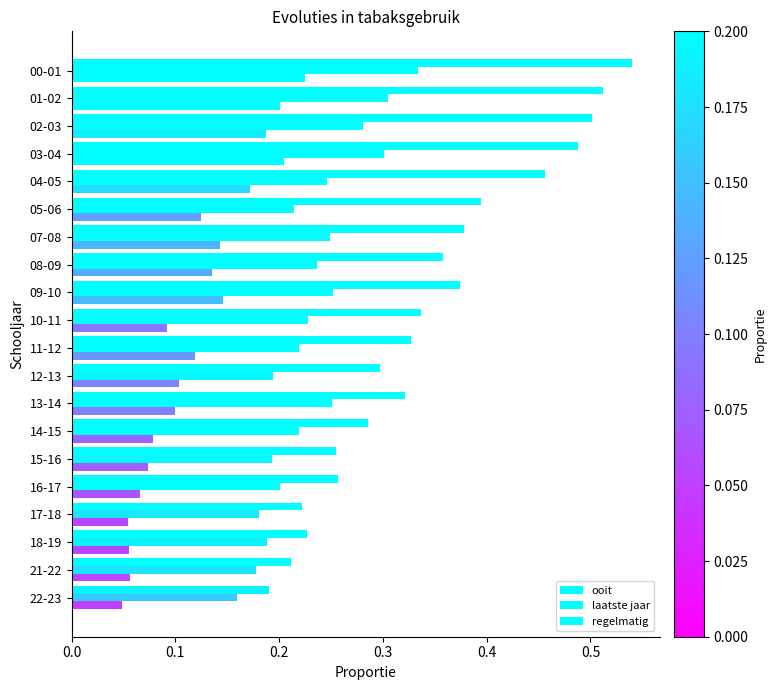

Which series has the widest spread of values?

ooit